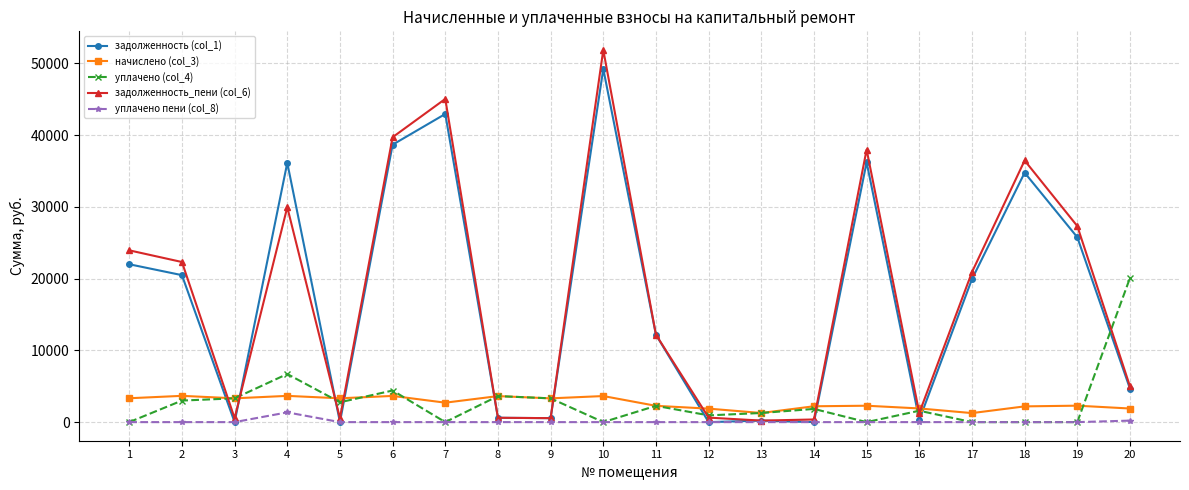

What is the maximum value shown in the chart?

51855.5